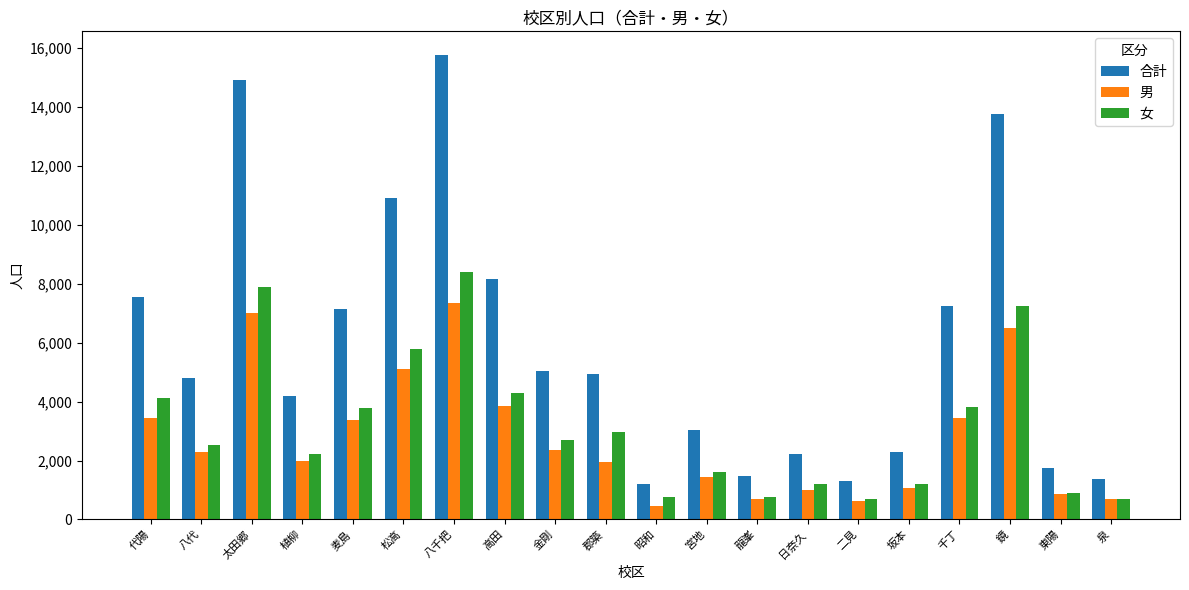

What are all the series names shown in the legend?

合計, 男, 女